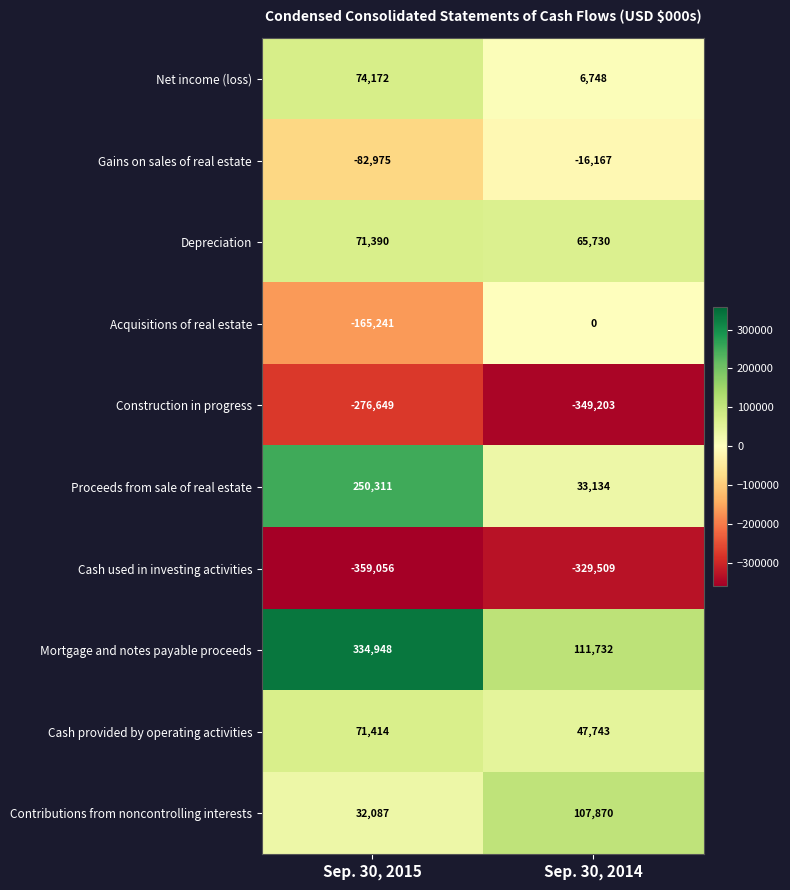

Which series has the largest range (max minus min)?

Mortgage and notes payable proceeds